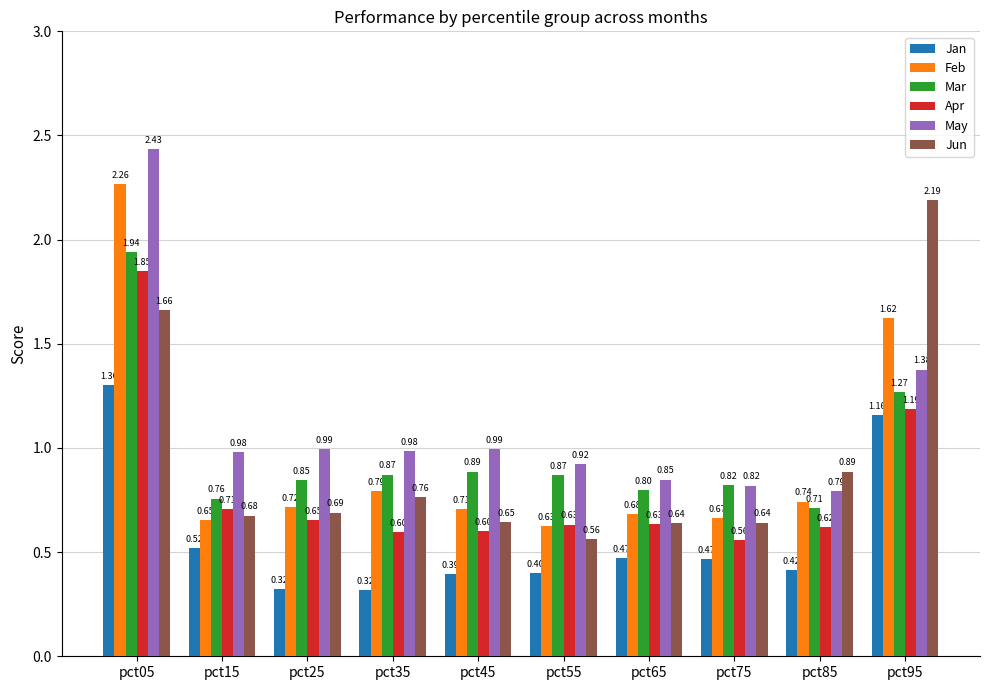

Is the value of Jan at pct75 greater than the value of Jun at pct95?

No